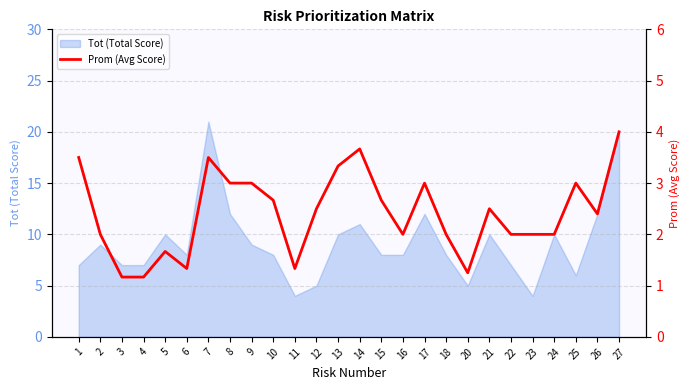

Which label corresponds to the smallest value in the chart?

3